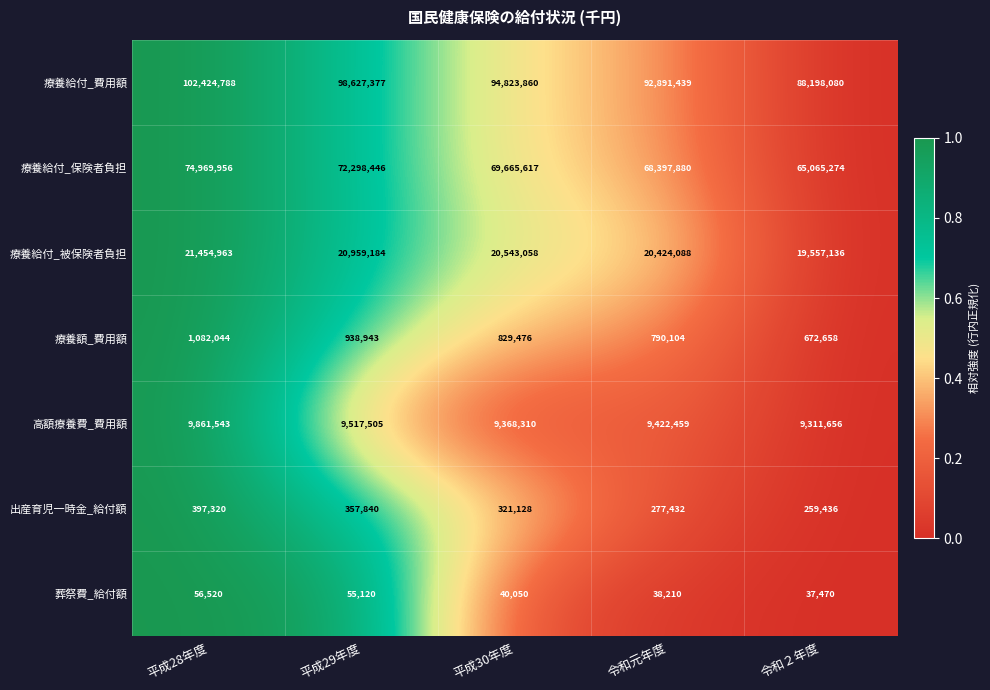

What is the difference between the maximum and minimum values in the 療養給付_被保険者負担 series?

1897827